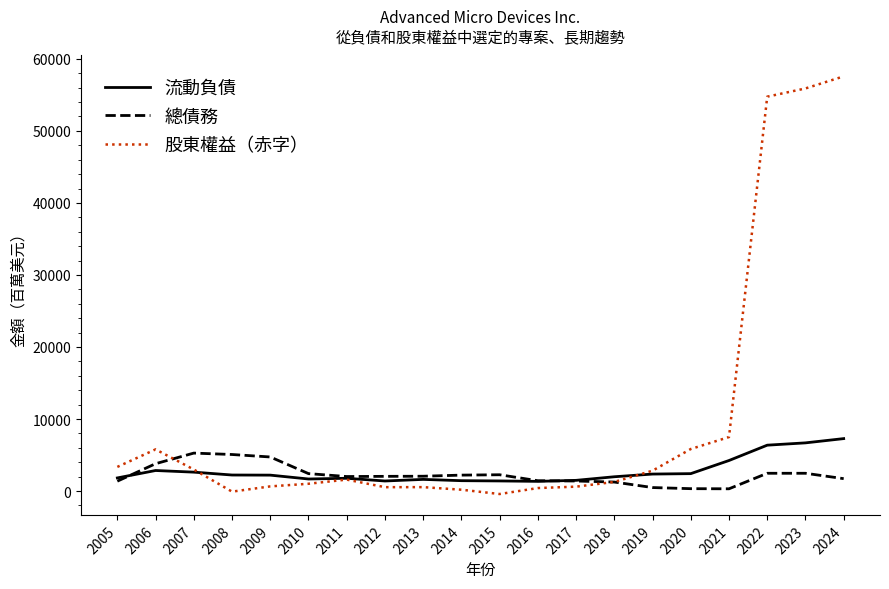

What are all the series names shown in the legend?

流動負債, 總債務, 股東權益（赤字）